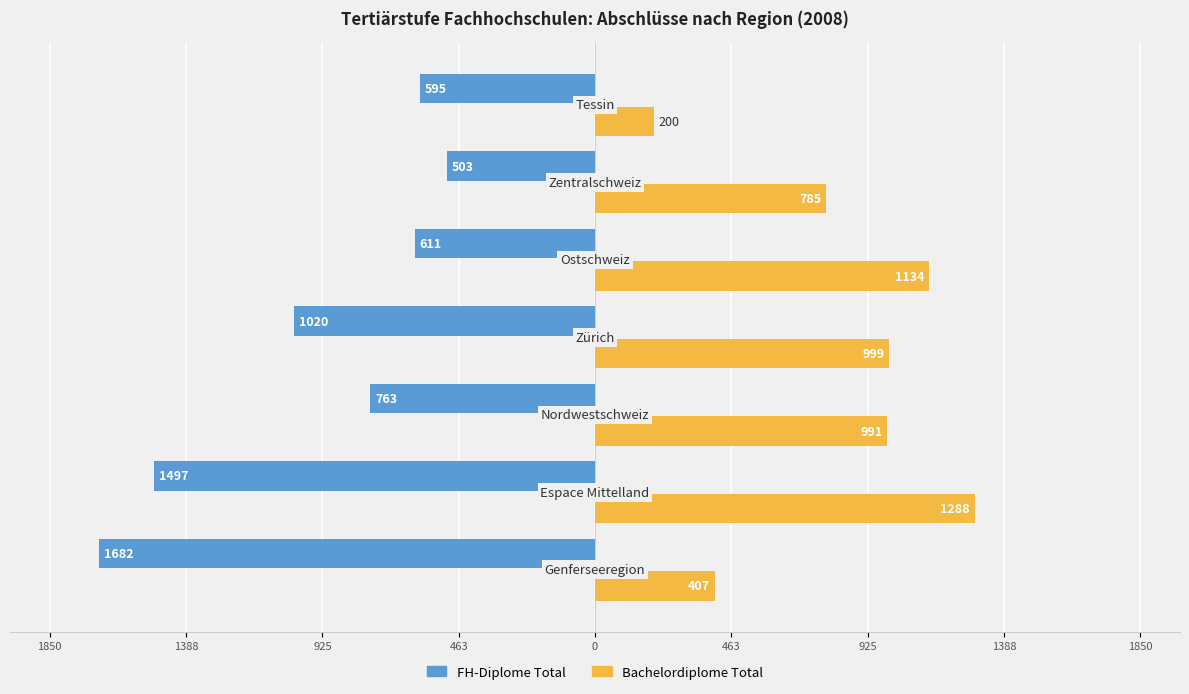

What are all the series names shown in the legend?

FH-Diplome Total, Bachelordiplome Total